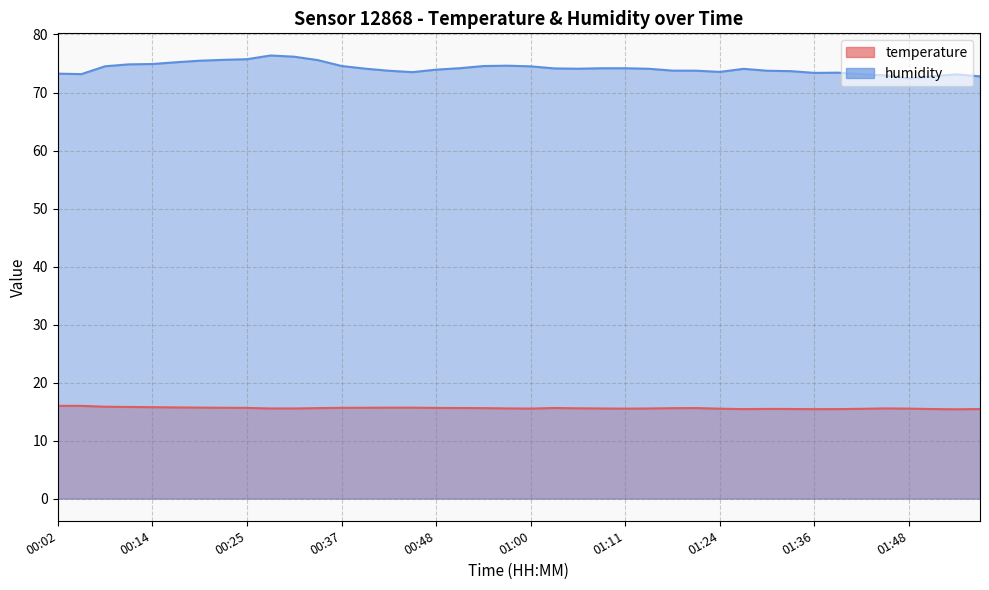

Is it true that humidity equals 108.4 at 01:45?

False